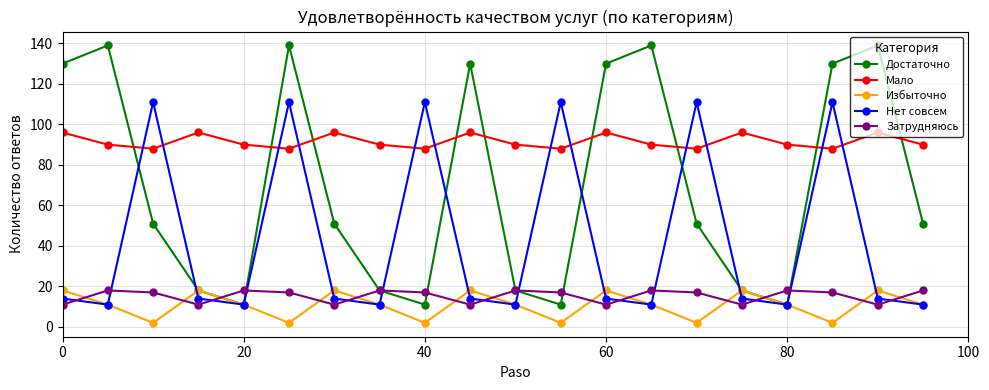

In Затрудняюсь, how many points are higher than both neighbors (excluding endpoints)?

6